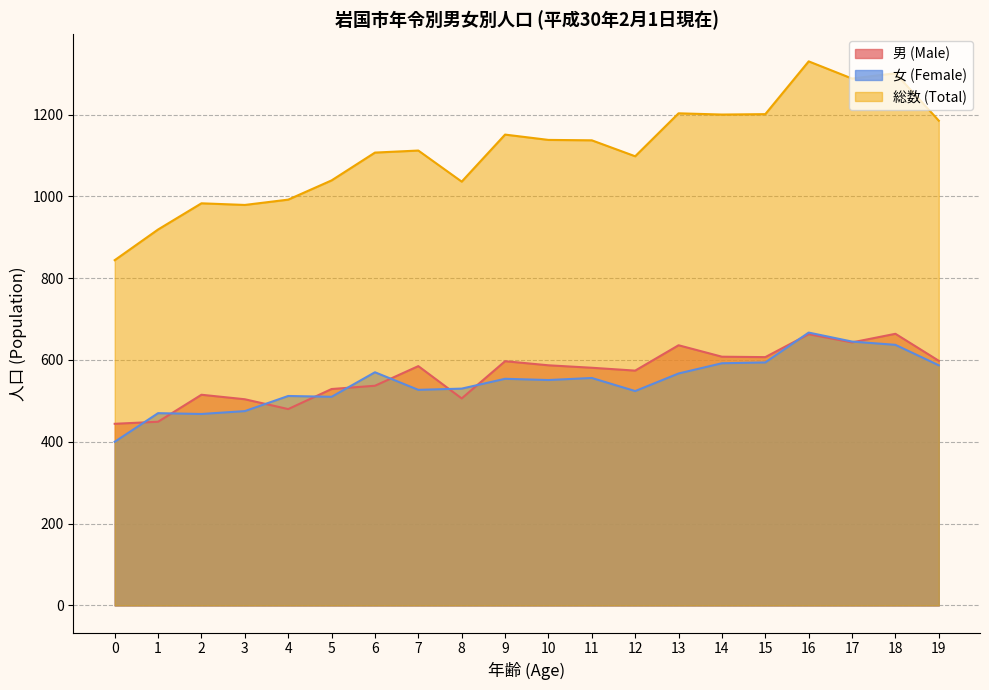

Is the value of 総数 (Total) at 13 greater than the value of 女 (Female) at 16?

Yes